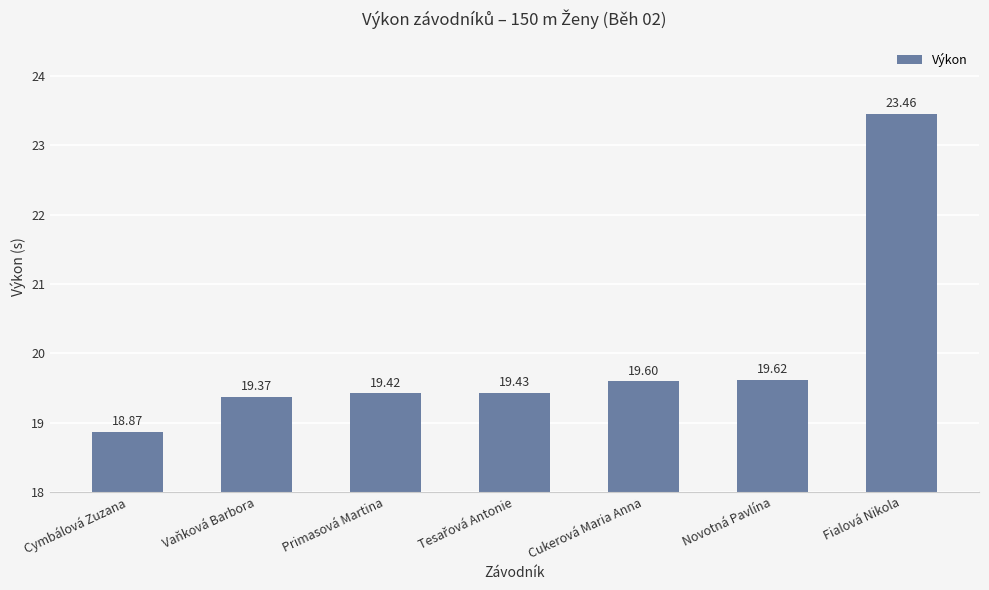

The chart shows a value of 23.5 at Fialová Nikola. True or false?

True